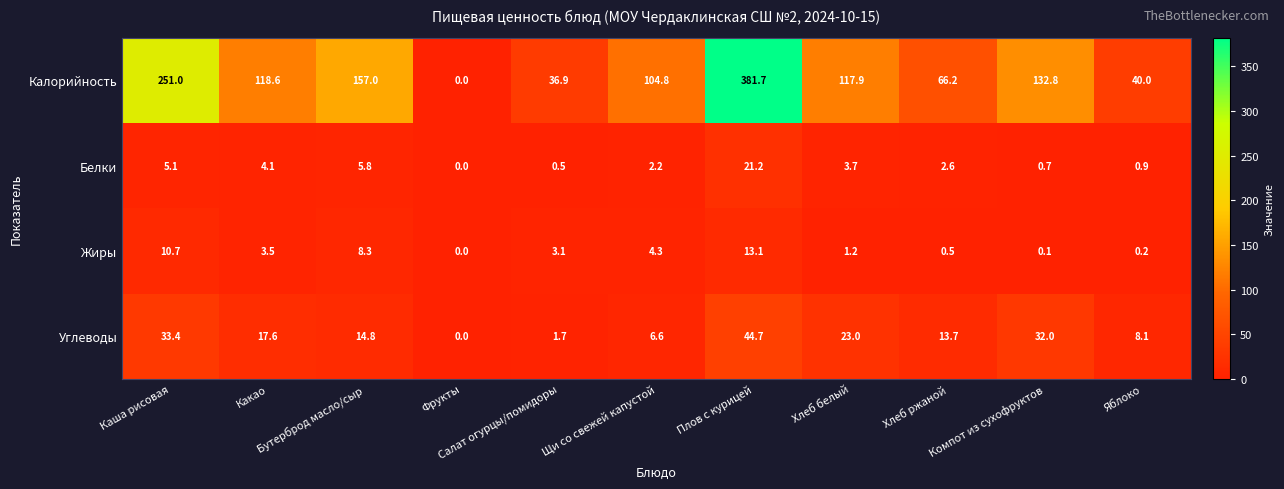

Count the number of data series in this chart.

4